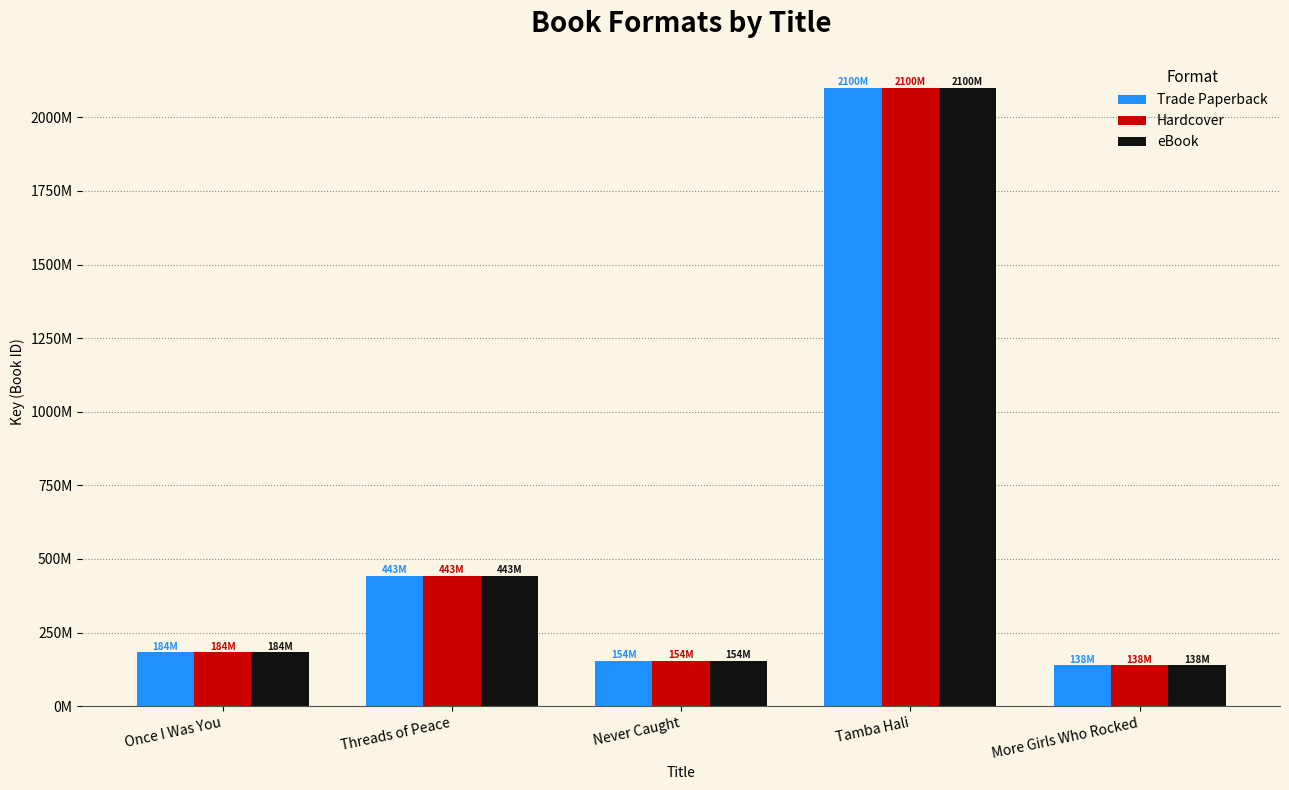

Does the chart contain stacked bars?

No